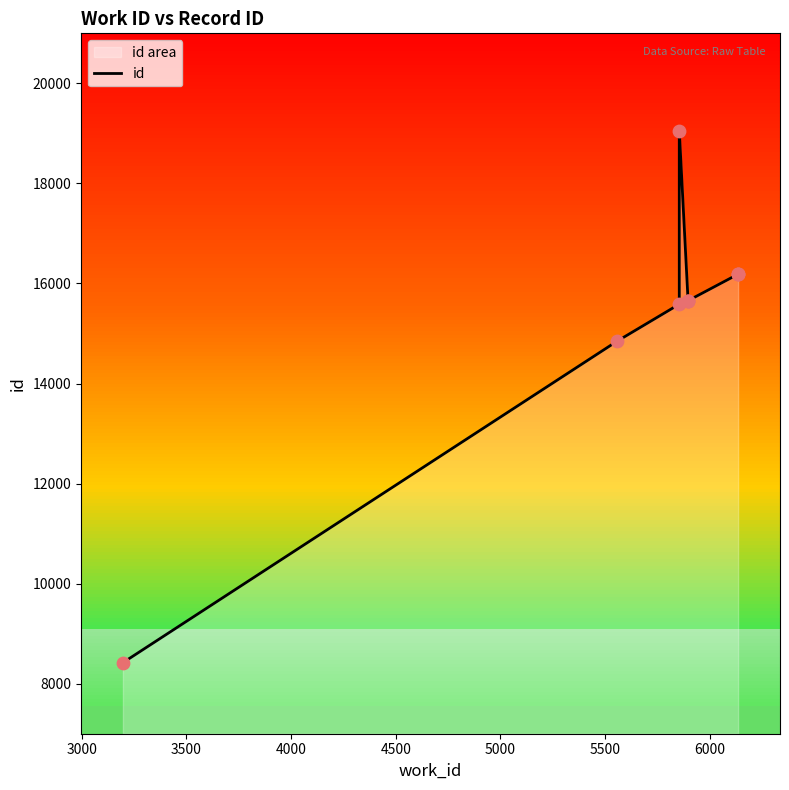

What is the change in value from 3000 to 3500?

+745